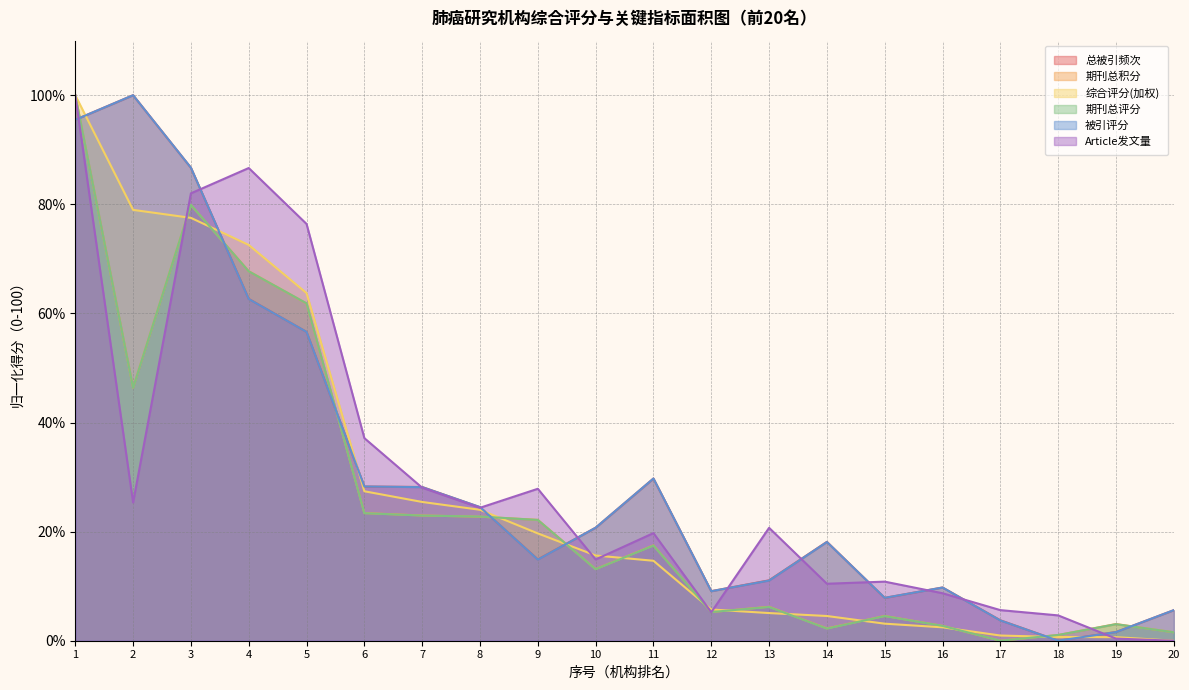

How many series are shown in this chart?

6